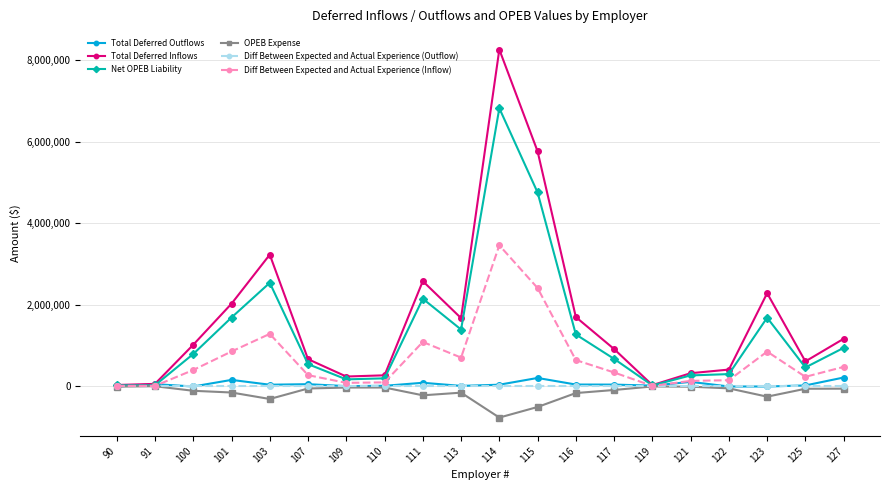

The Diff Between Expected and Actual Experience (Inflow) series shows 1721460 at 103. True or false?

False